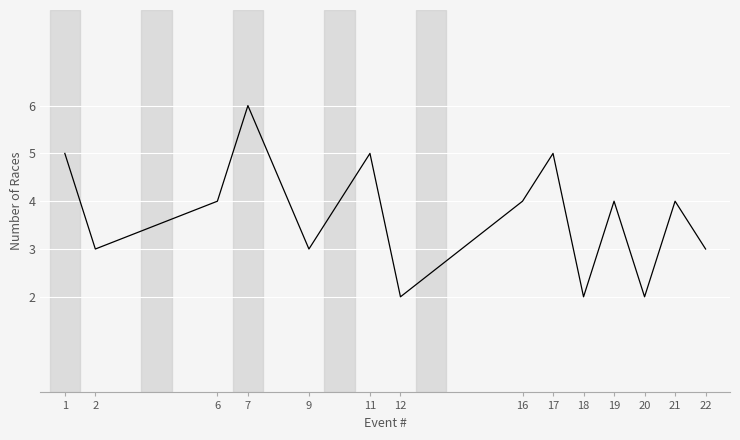

Which category has the highest value across all series?

7